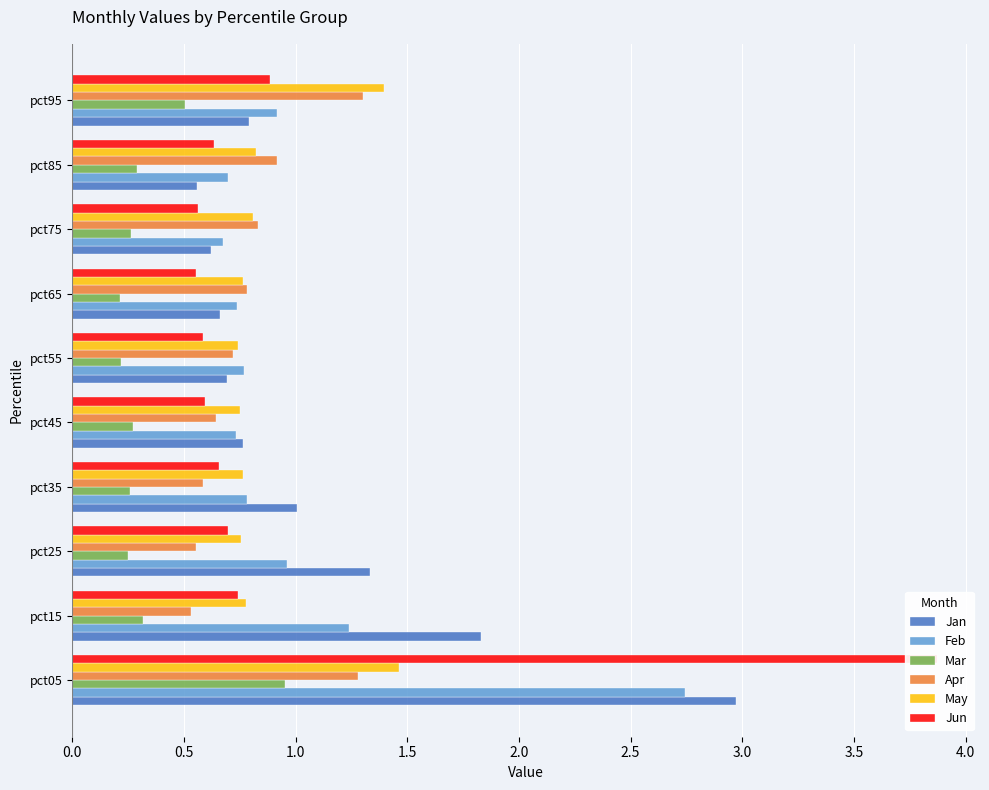

Does the chart contain stacked bars?

No